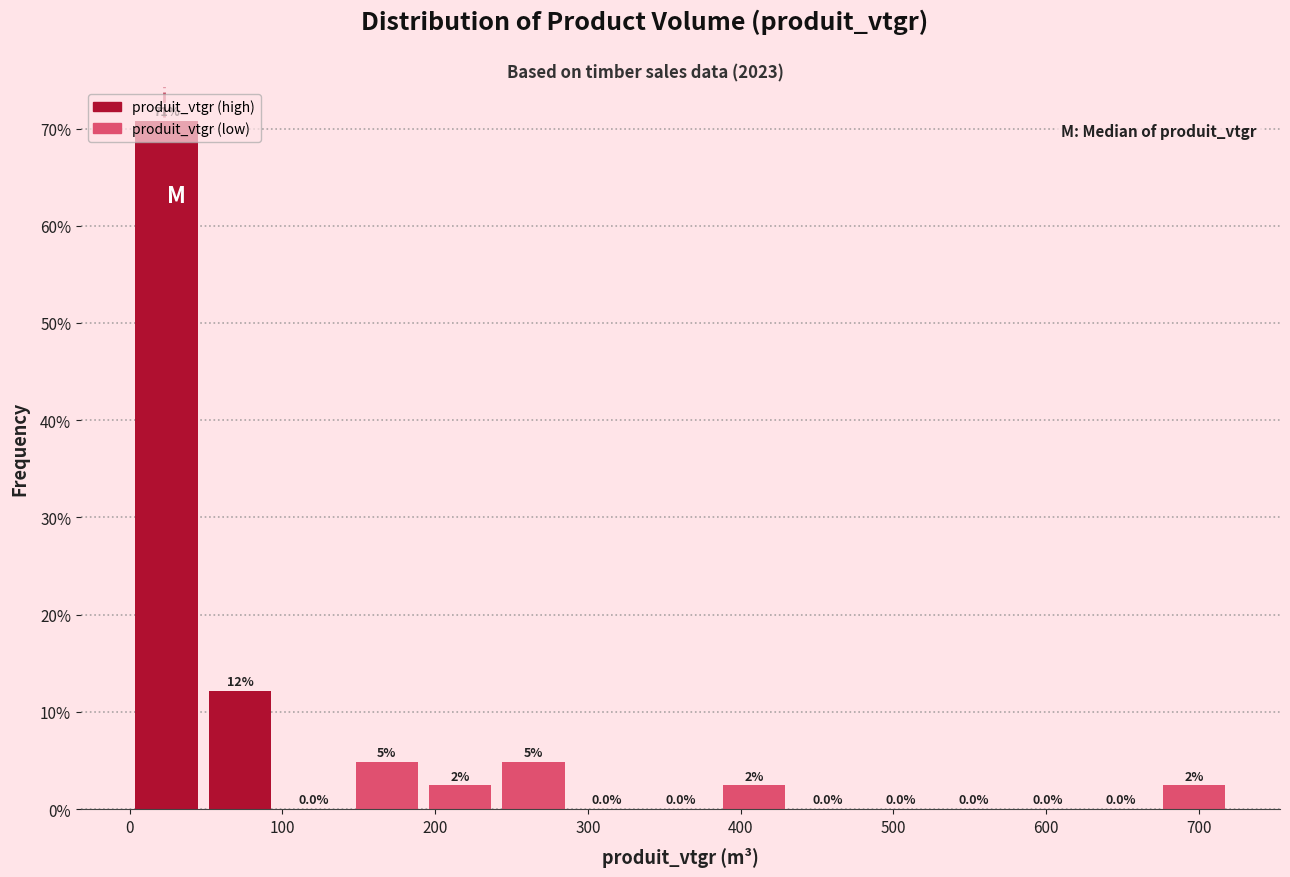

Over which range of the x-axis is the bar tallest?

0 to 50